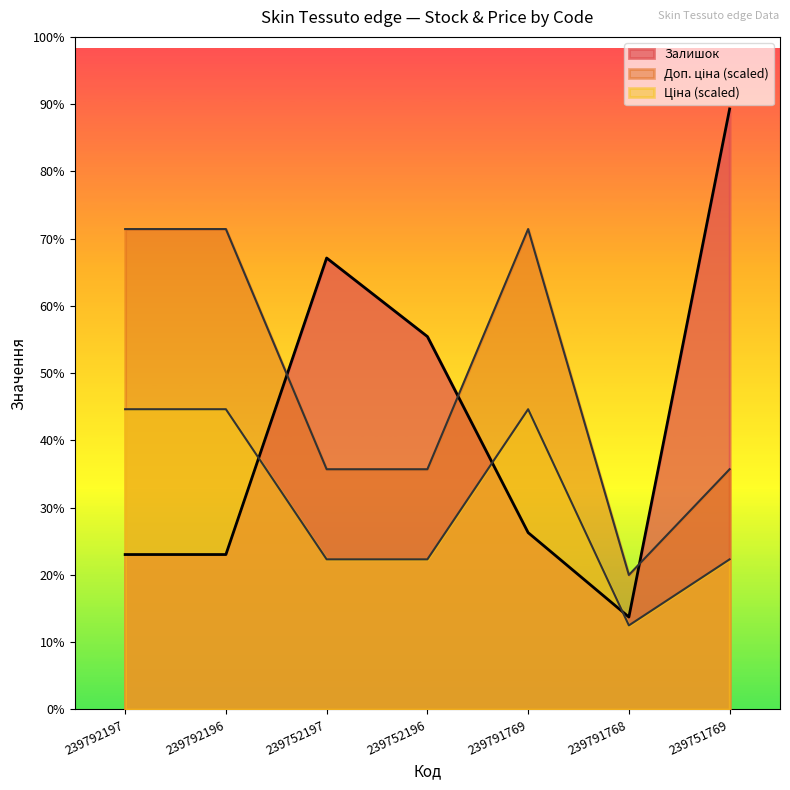

Between which two adjacent categories do Ціна and Залишок first intersect?

239792196 and 239752197